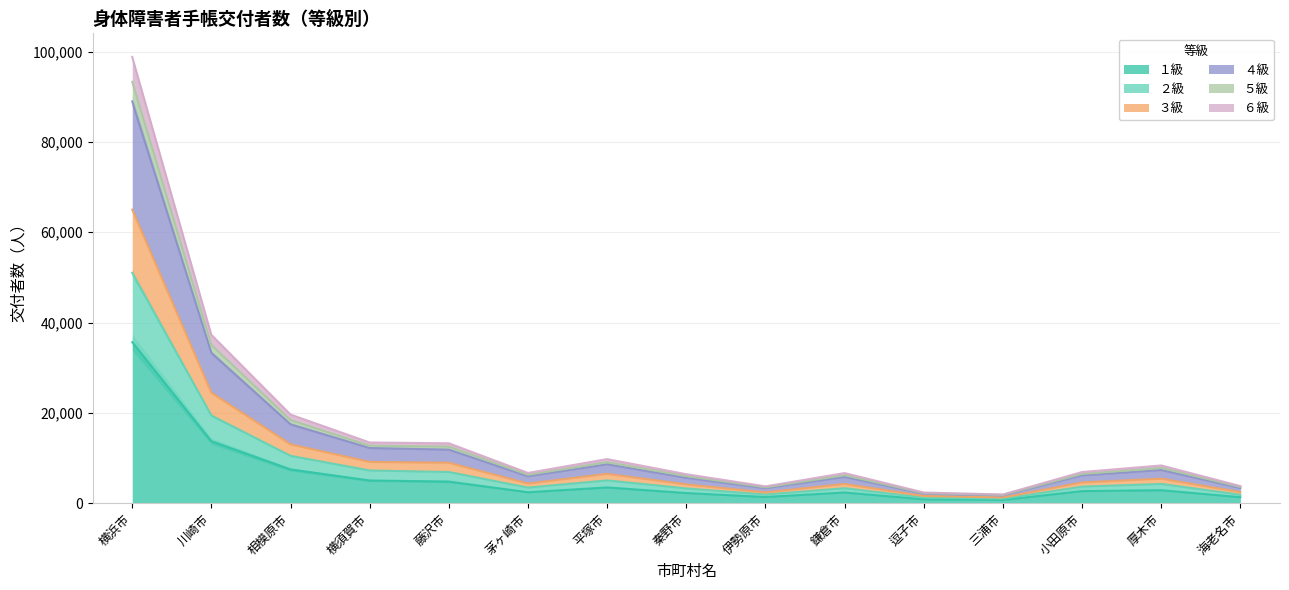

What is the minimum value shown in the chart?

701